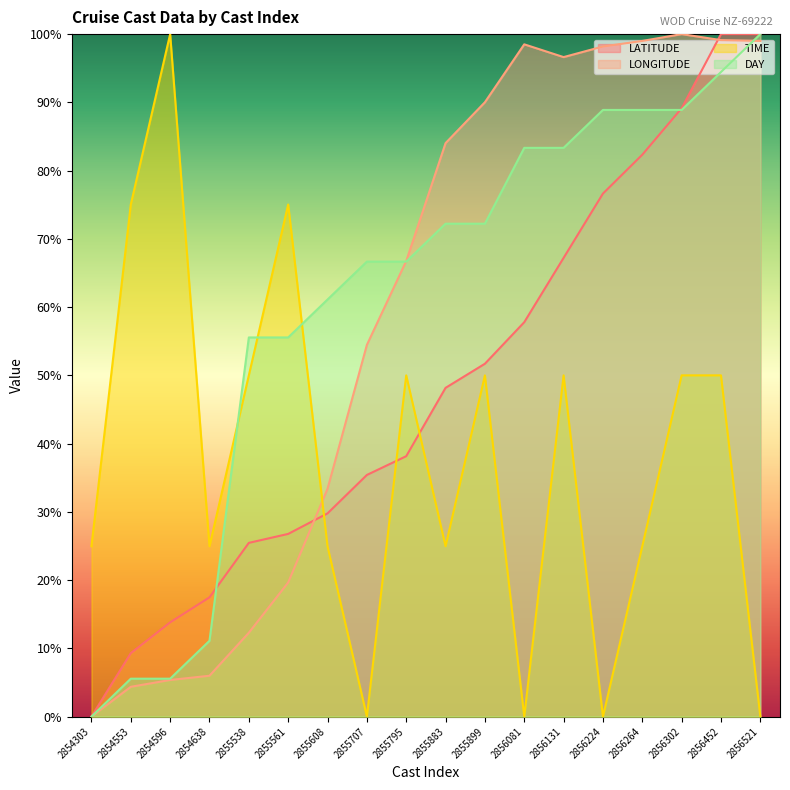

What is the average value of the LONGITUDE series?

59.3